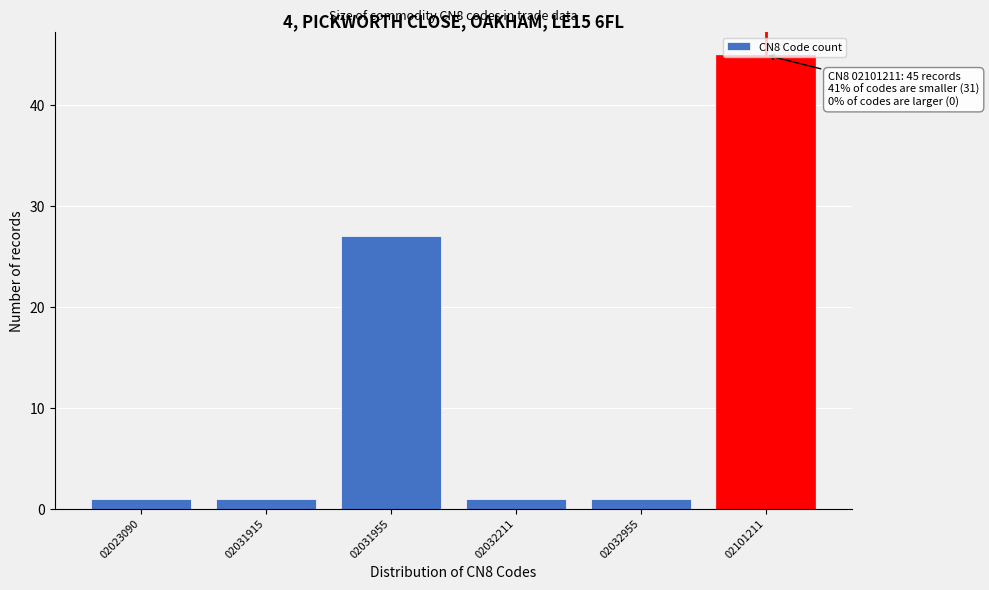

At which label is the value closest to 23?

02031955